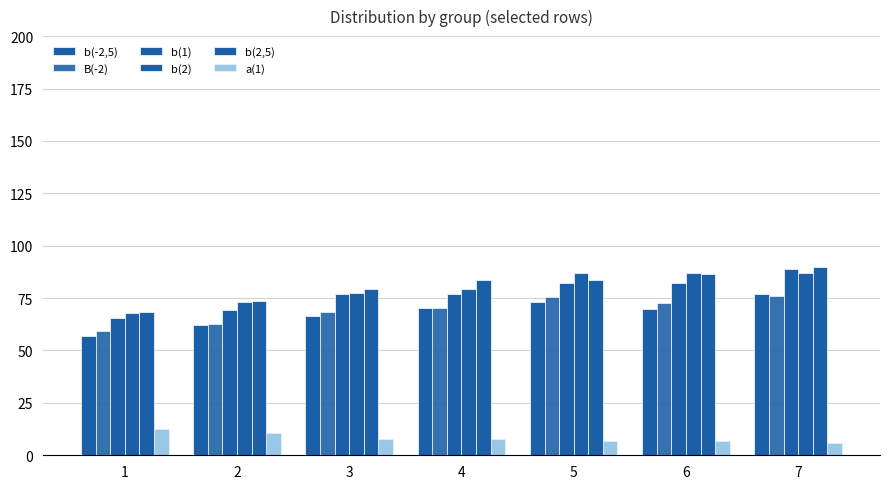

How many values in the b(2) series are below 79?

3